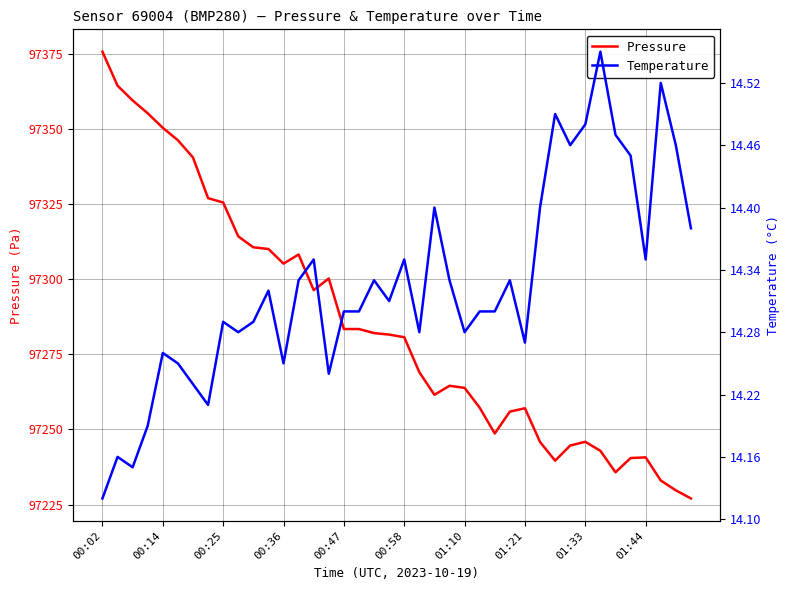

Is this an area chart (filled region under the line)?

No